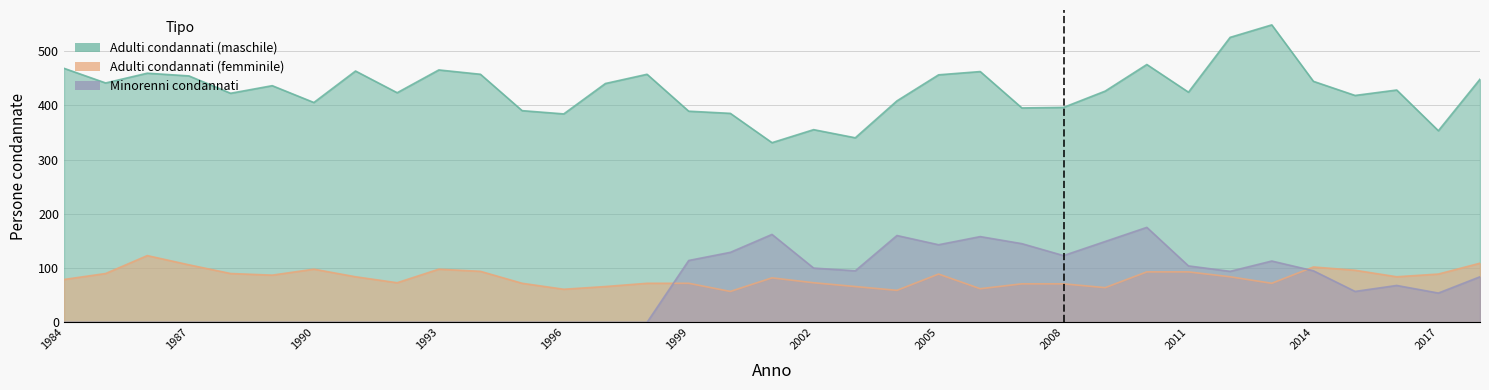

Count the number of data series in this chart.

3